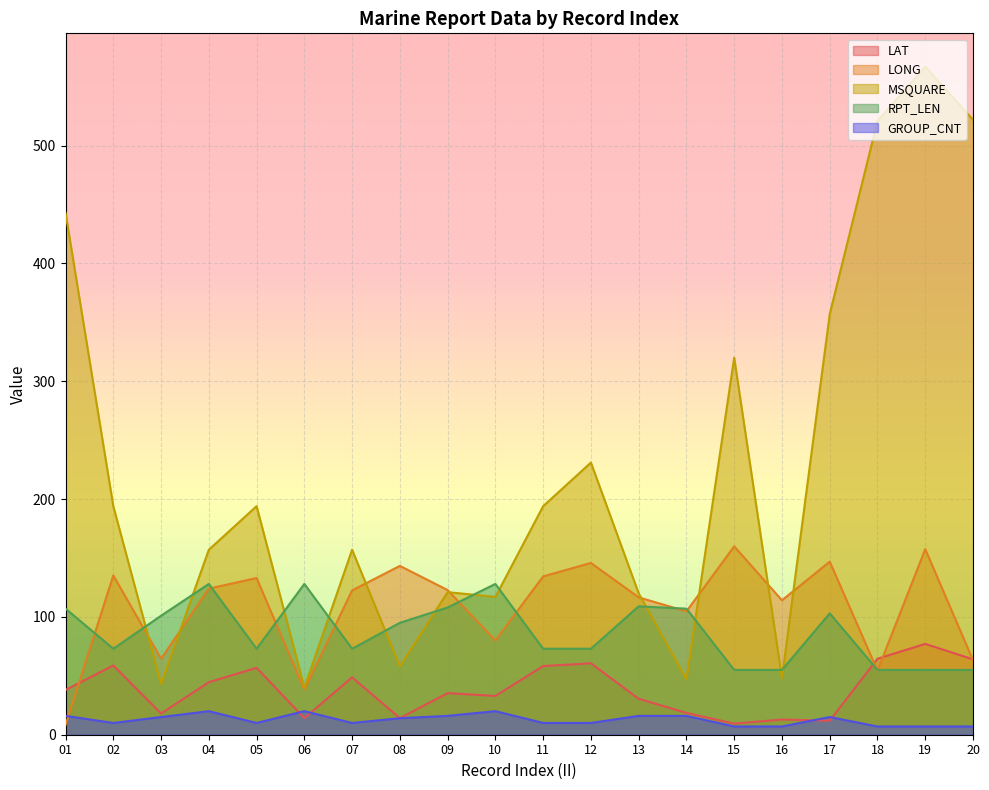

What is the maximum value shown in the chart?

567.0